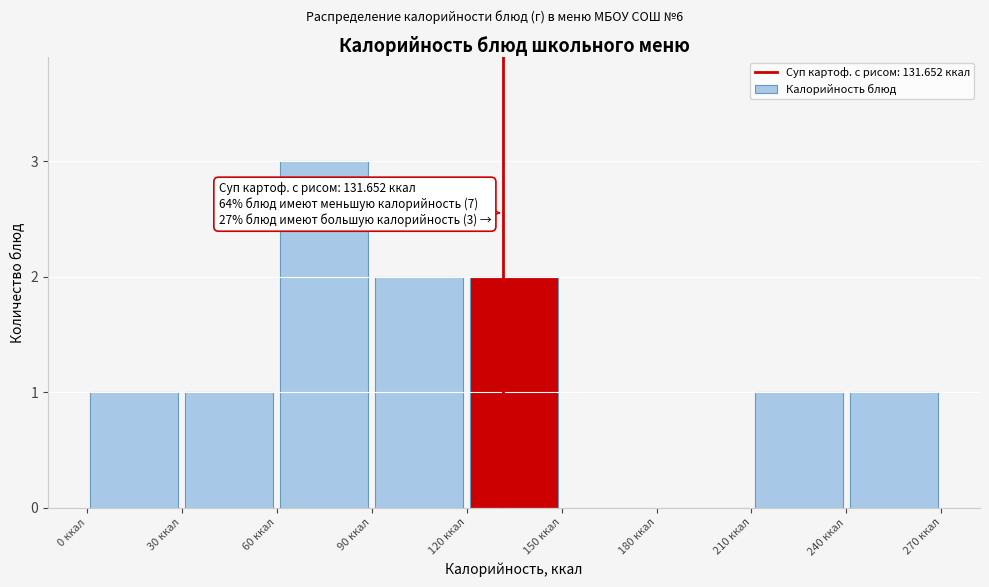

Over which range of the x-axis is the bar tallest?

60 to 90